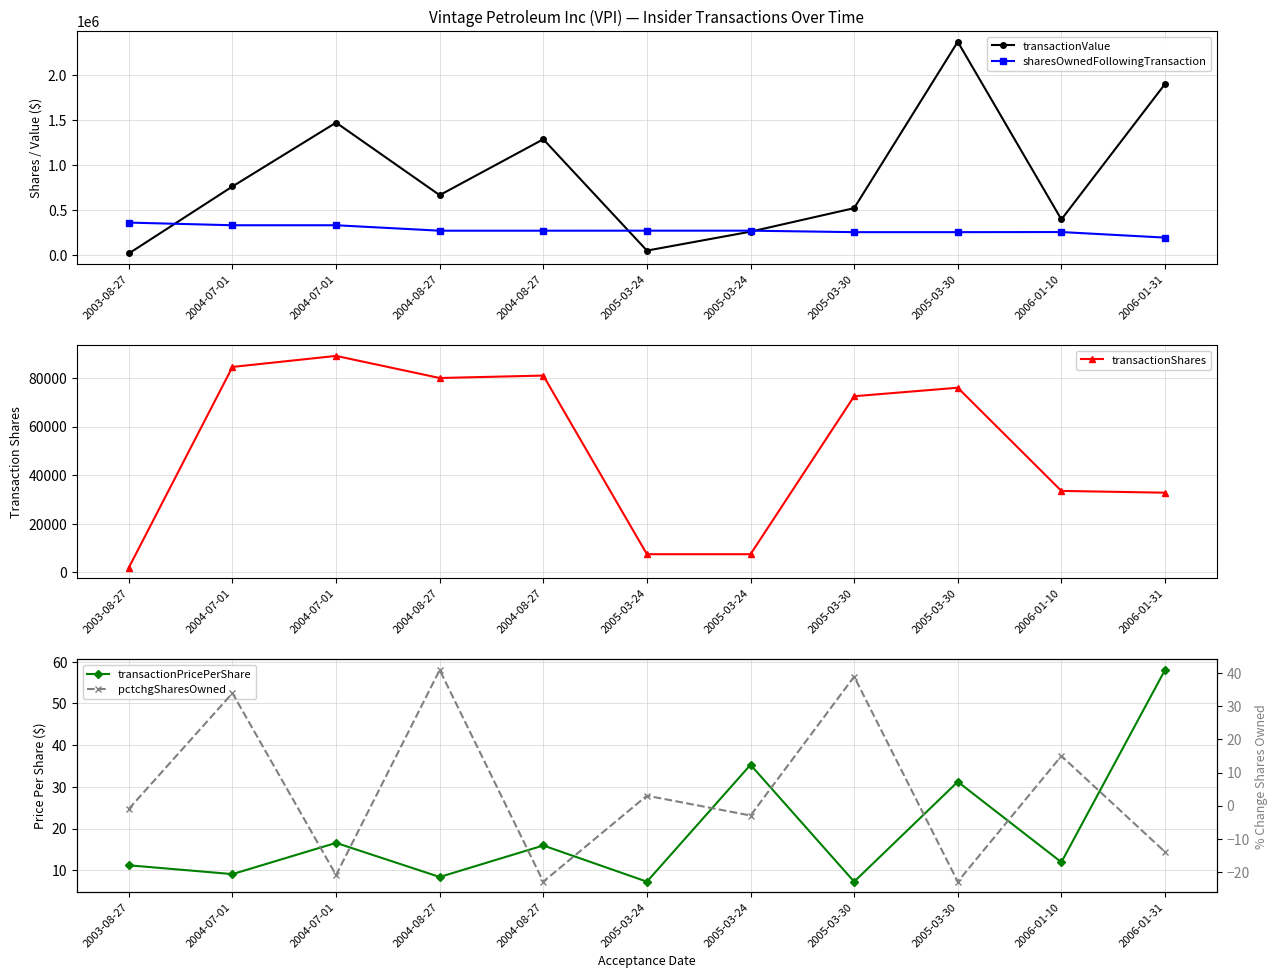

Reading right to left, extract all data points from this chart.

transactionValue: 2006-01-31=1903582.0	2006-01-10=399939.0	2005-03-30=2372087.0	2005-03-30=525625.0	2005-03-24=264594.0	2005-03-24=54375.0	2004-08-27=1290264.0	2004-08-27=670000.0	2004-07-01=1474813.0	2004-07-01=766313.0	2003-08-27=22360.0
sharesOwnedFollowingTransaction: 2006-01-31=198510.0	2006-01-10=260305.0	2005-03-30=259082.0	2005-03-30=259082.0	2005-03-24=275582.0	2005-03-24=275582.0	2004-08-27=275219.0	2004-08-27=275219.0	2004-07-01=335709.0	2004-07-01=335709.0	2003-08-27=365262.0
transactionShares: 2006-01-31=32809.0	2006-01-10=33544.0	2005-03-30=76000.0	2005-03-30=72500.0	2005-03-24=7500.0	2005-03-24=7500.0	2004-08-27=81000.0	2004-08-27=80000.0	2004-07-01=89094.0	2004-07-01=84554.0	2003-08-27=2000.0
transactionPricePerShare: 2006-01-31=58.0	2006-01-10=11.9	2005-03-30=31.2	2005-03-30=7.2	2005-03-24=35.3	2005-03-24=7.2	2004-08-27=15.9	2004-08-27=8.4	2004-07-01=16.6	2004-07-01=9.1	2003-08-27=11.2
pctchgSharesOwned: 2006-01-31=-14.0	2006-01-10=15.0	2005-03-30=-23.0	2005-03-30=39.0	2005-03-24=-3.0	2005-03-24=3.0	2004-08-27=-23.0	2004-08-27=41.0	2004-07-01=-21.0	2004-07-01=34.0	2003-08-27=-1.0